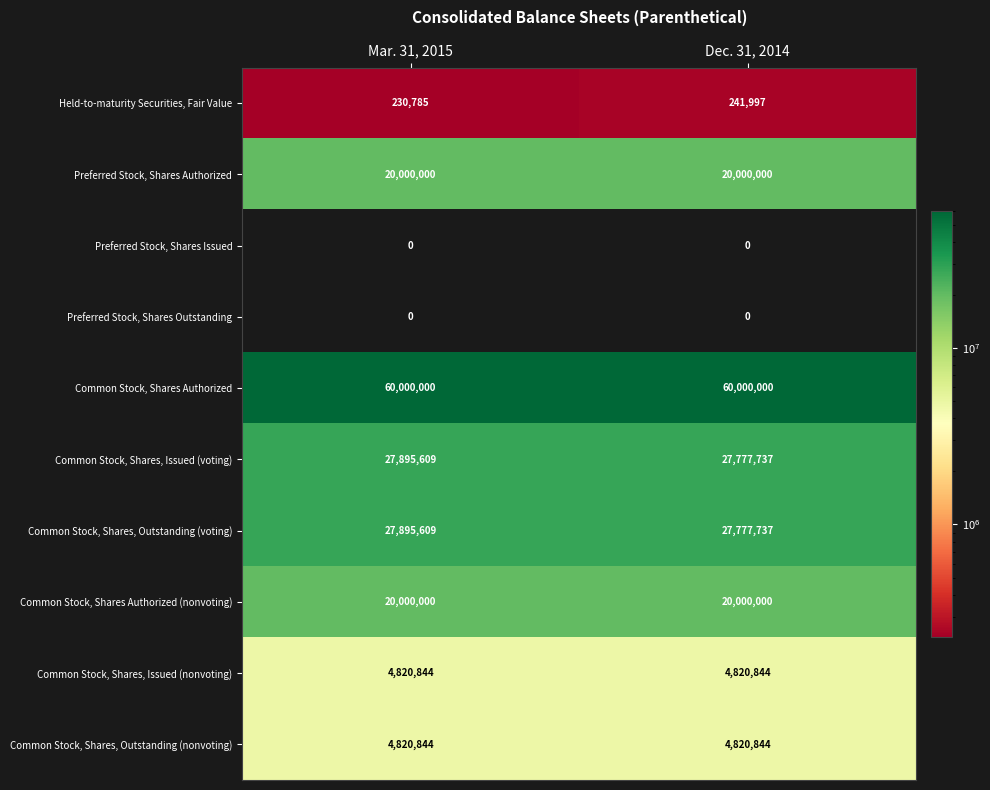

What is the sum of the Common Stock, Shares, Outstanding (nonvoting) values at Mar. 31, 2015 and Dec. 31, 2014?

9641688